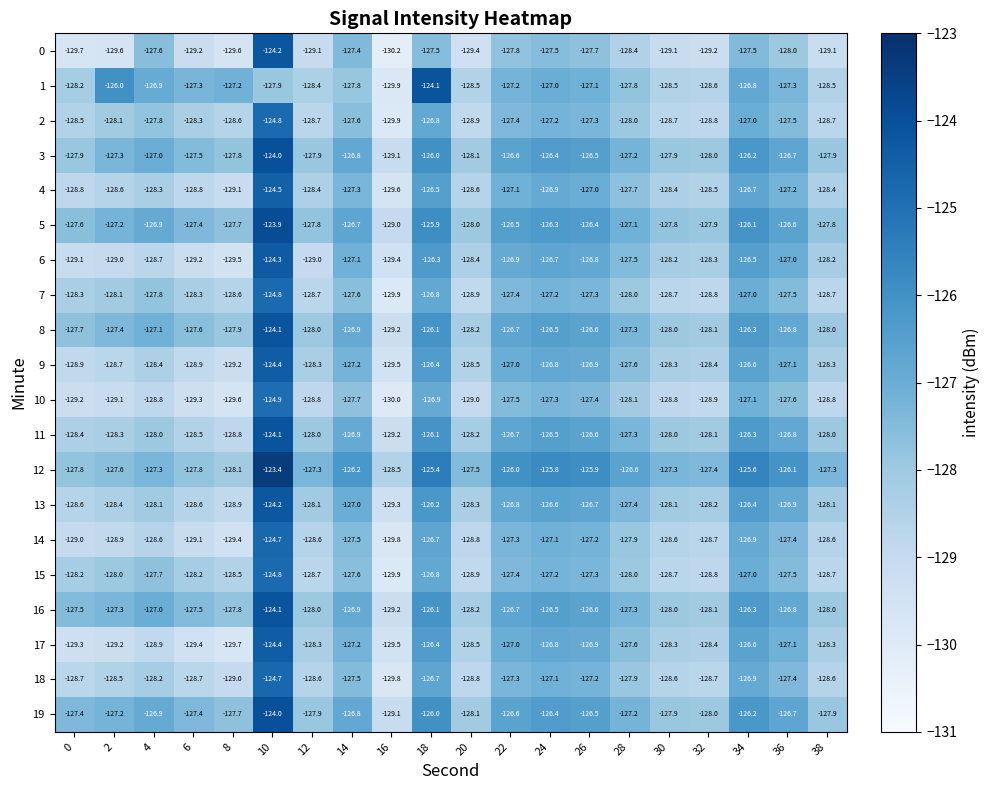

How many values in the 15 series exceed -128?

9